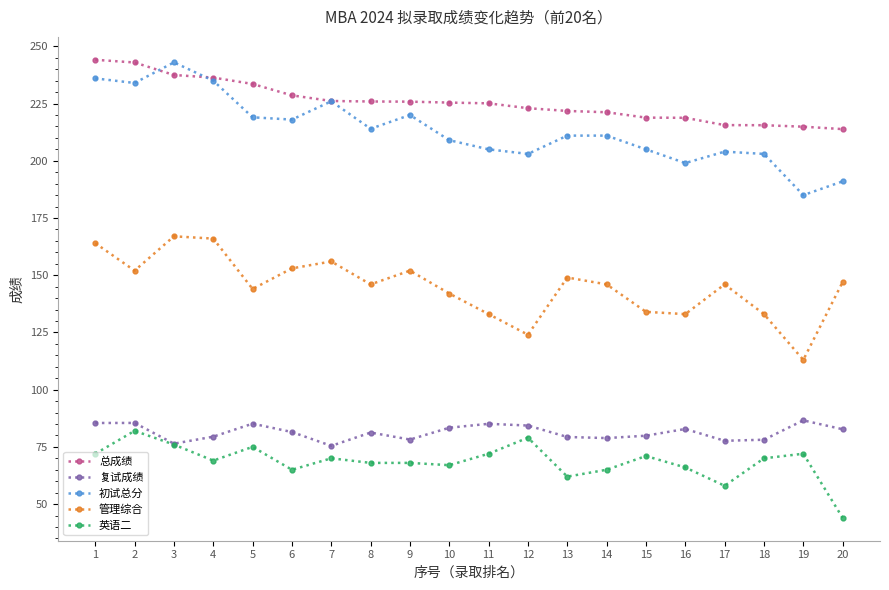

What is the spread (max minus min) of values at 3?

167.0